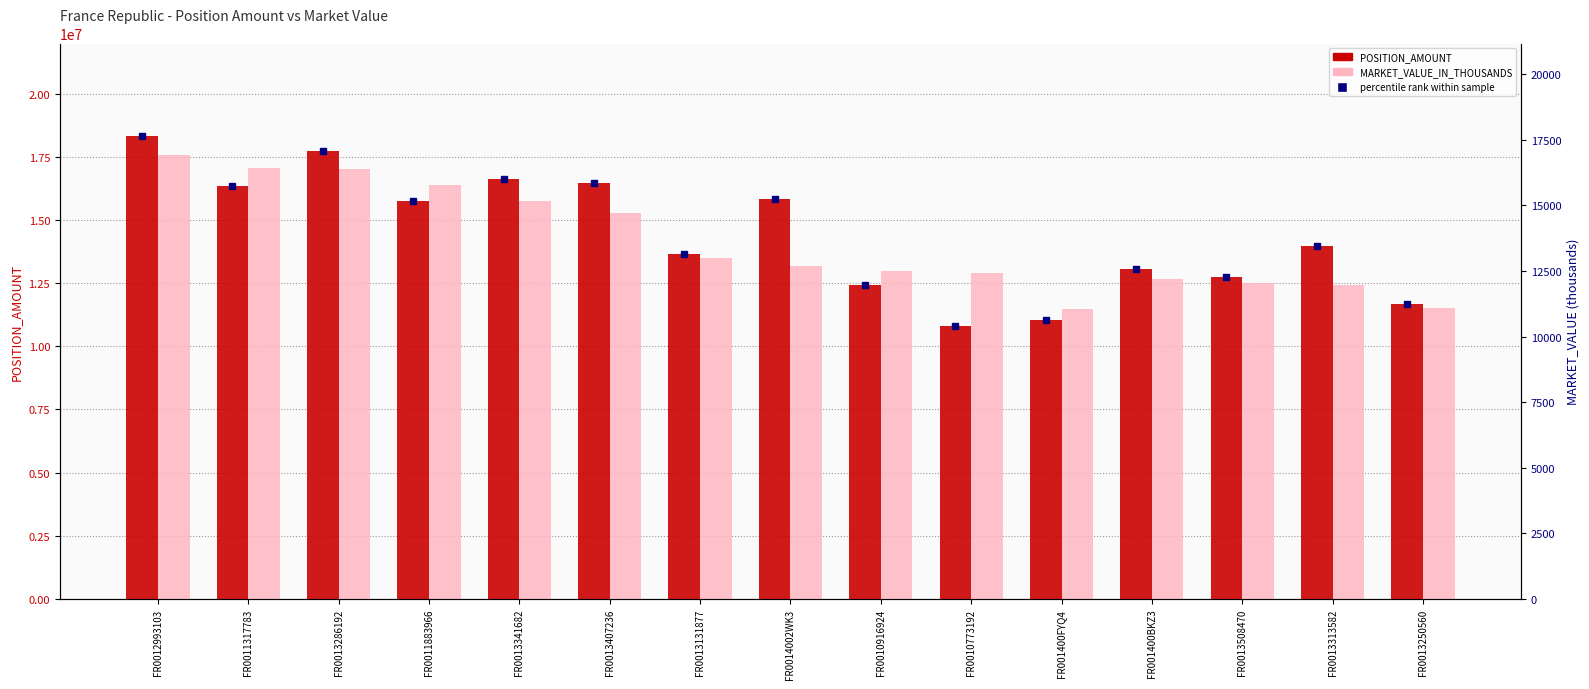

Which label corresponds to the largest value in the chart?

FR0012993103